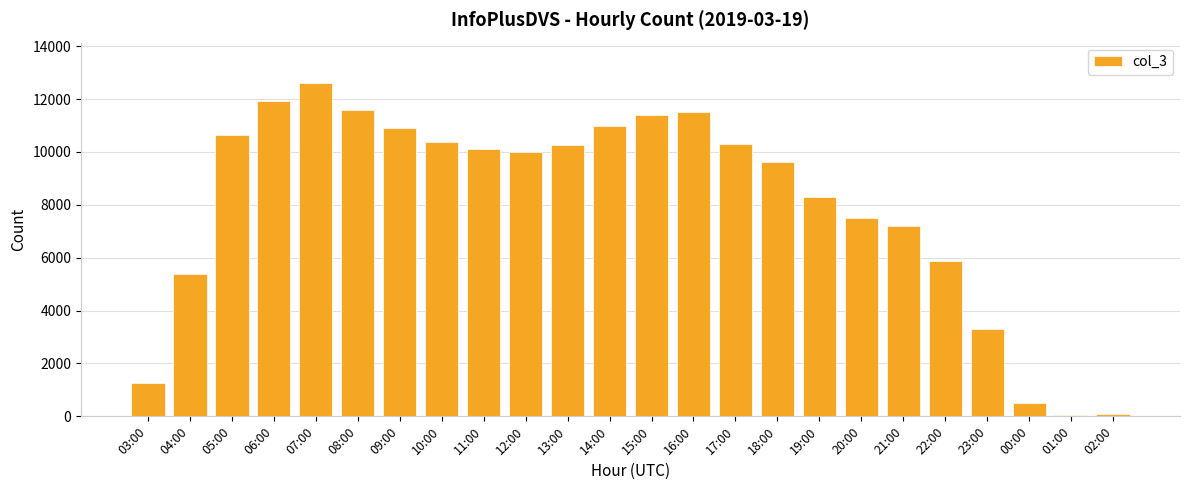

How many series are shown in this chart?

1